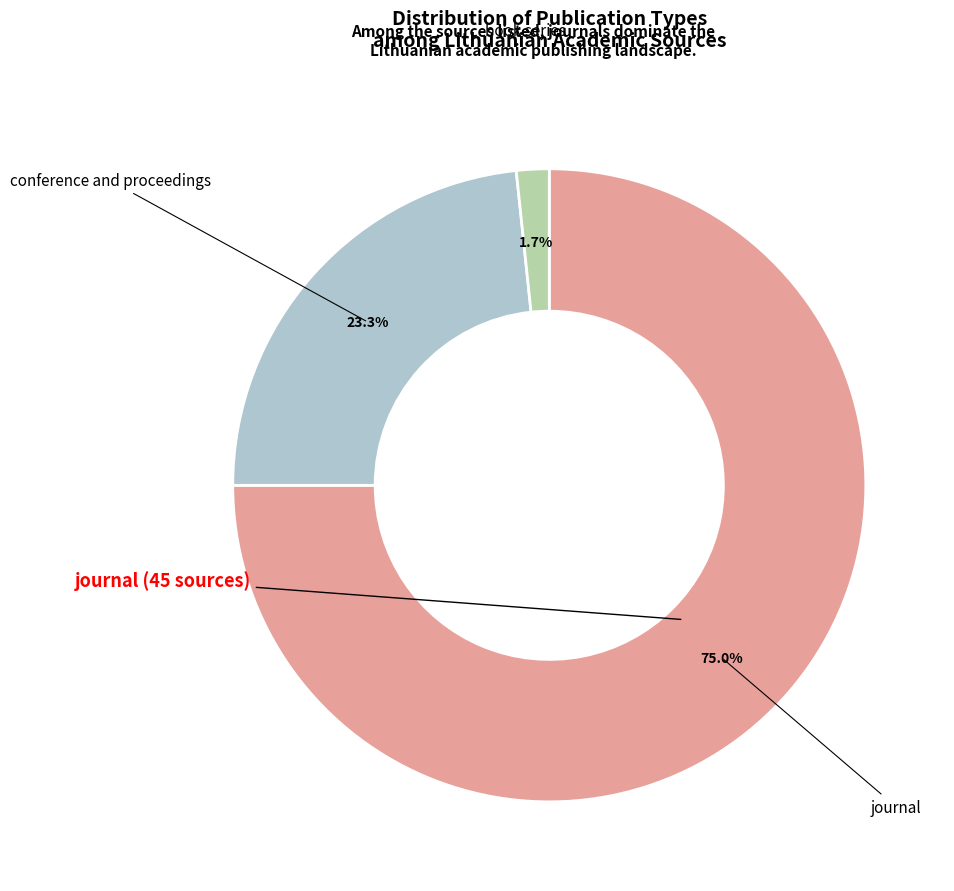

To the nearest percent, what is the combined percentage of conference and proceedings and book series?

25%